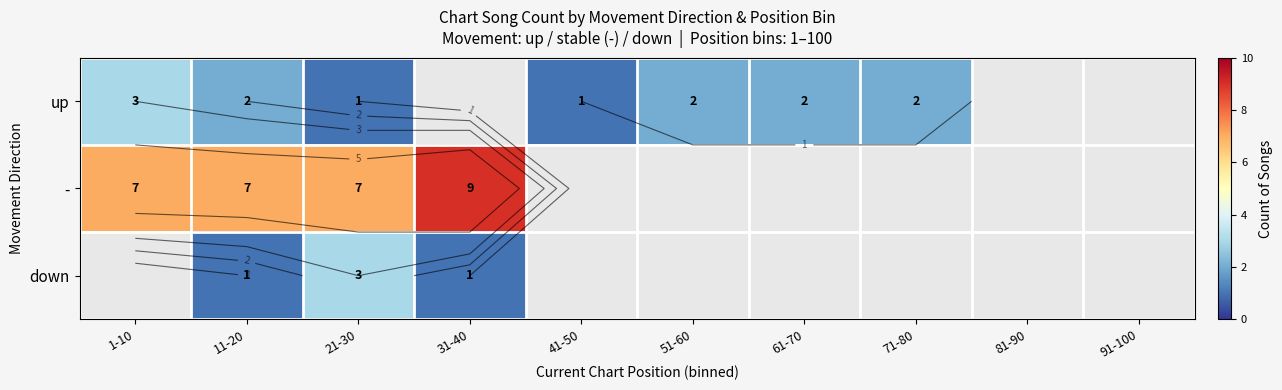

At 11-20, list the series in order from largest to smallest.

-, up, down